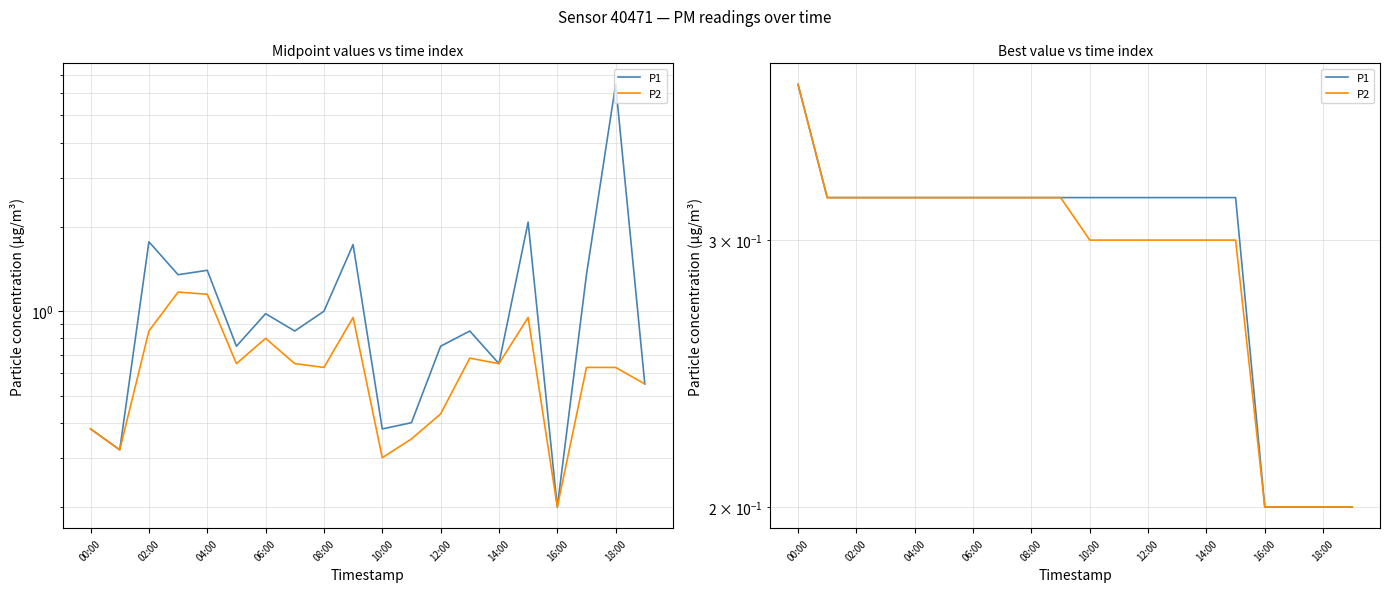

What is the maximum value for P1?

0.4